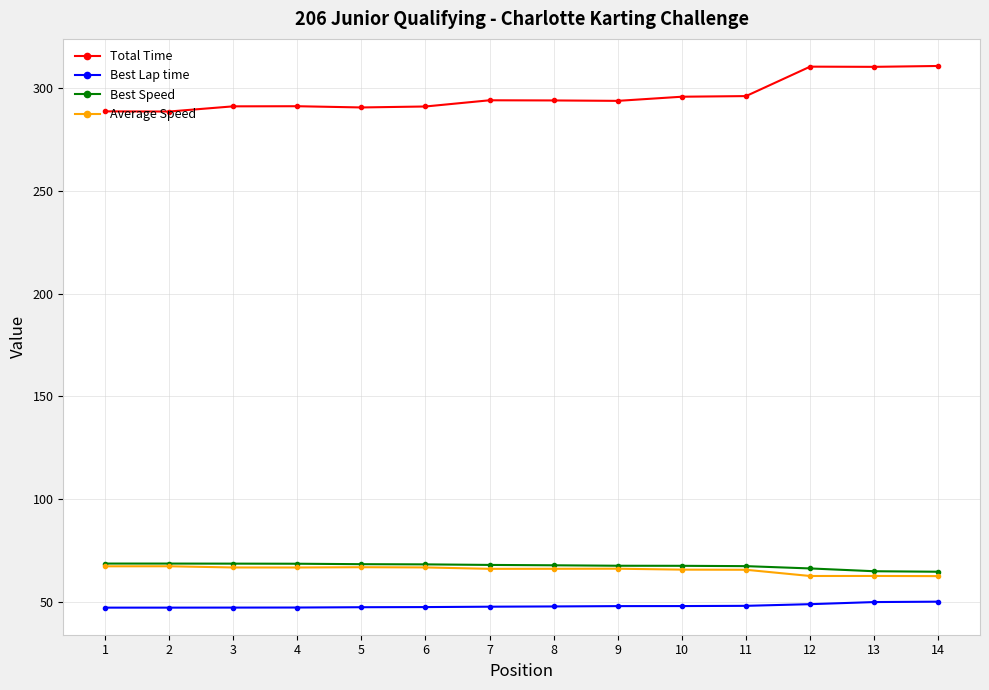

Is it true that Best Speed equals 68.3 at 6?

True